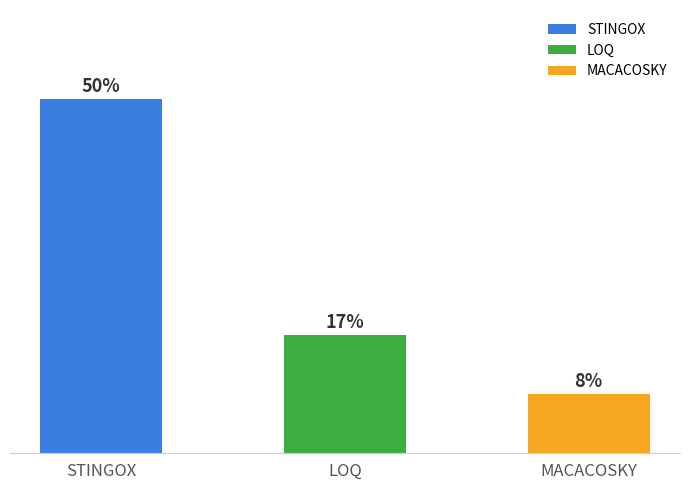

True or false: the data shows -3 at PIXLOL.

False